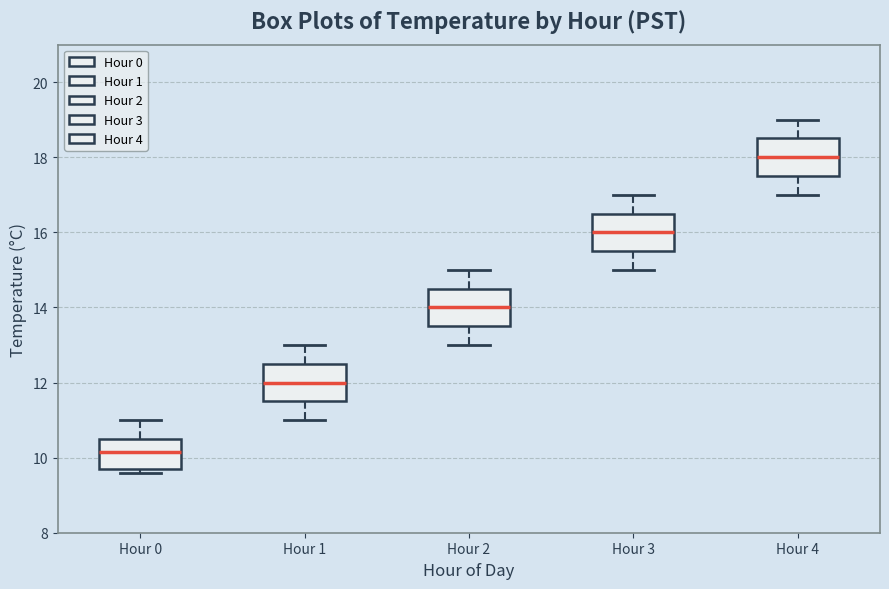

Where does the median line of the box for Hour 0 sit on the y-axis? The values are not printed on the chart, so give them approximately, as read against the axis.

10.2